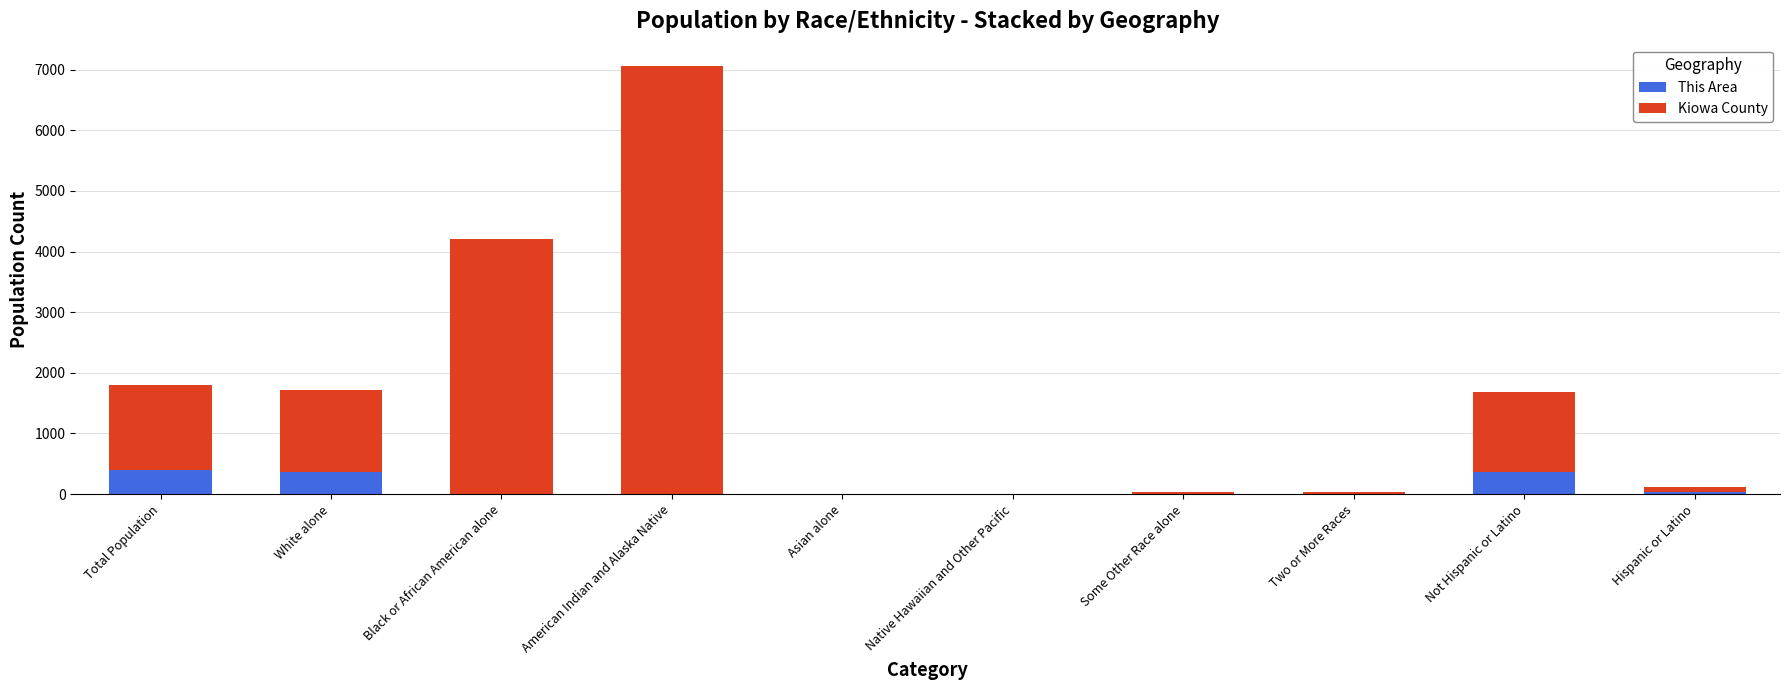

At which category is the sum across all series the highest?

American Indian and Alaska Native